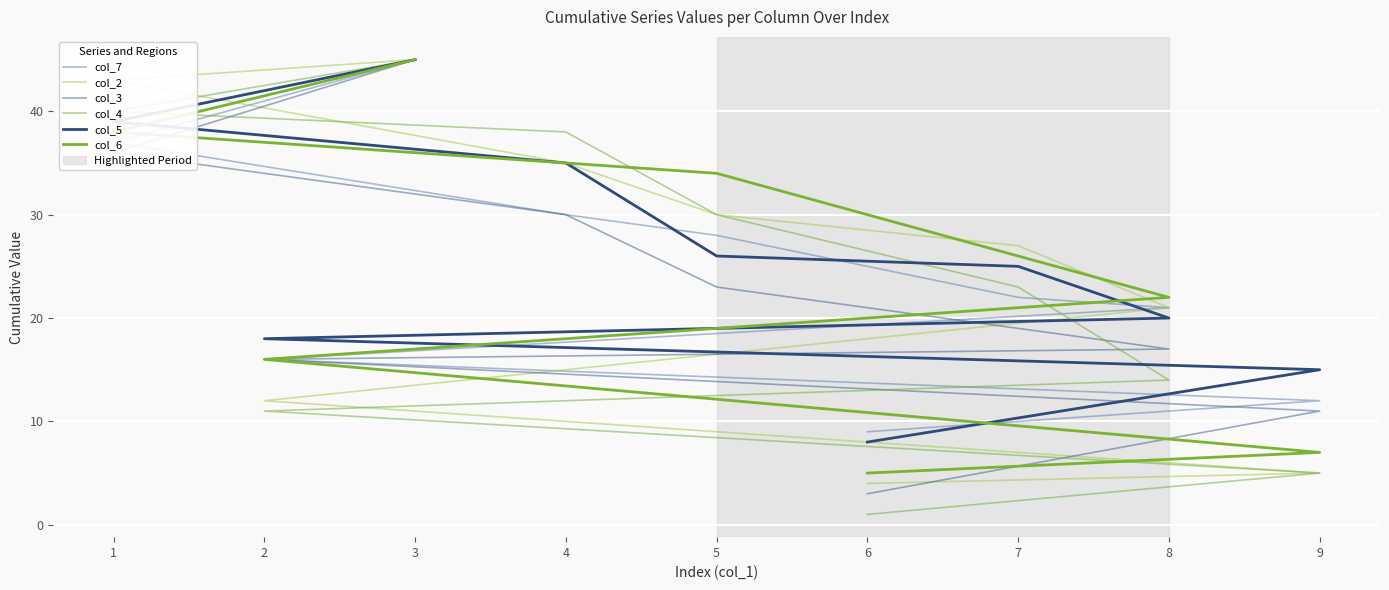

Which series has the largest total across all categories?

col_5